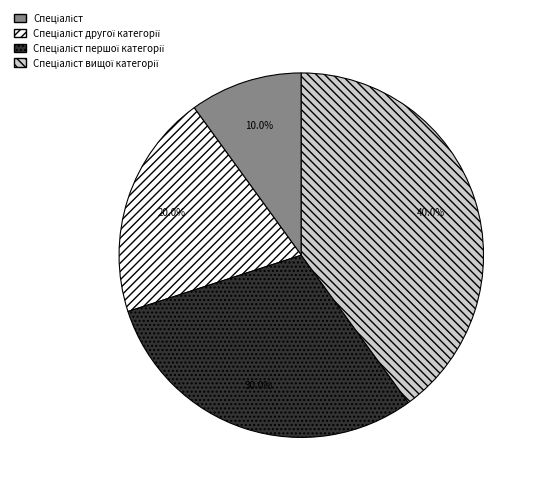

Count the number of slices in the pie.

4